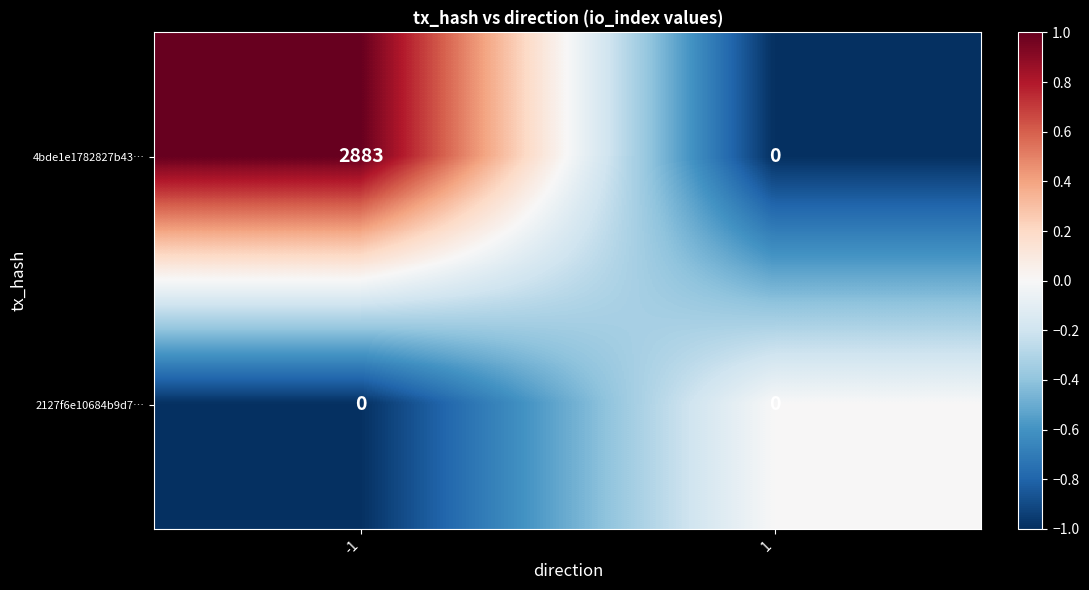

What is the difference between the maximum and minimum values in the 4bde1e1782827b43… series?

2883